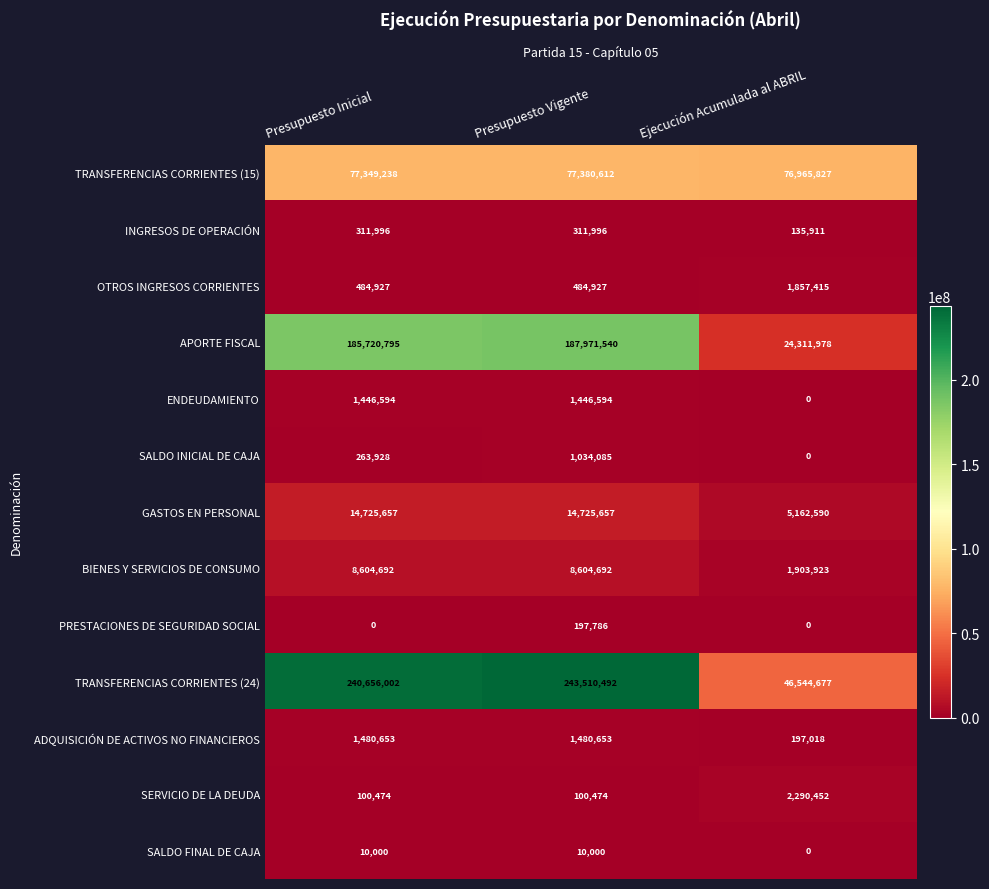

Which category has the lowest value in the TRANSFERENCIAS CORRIENTES (24) series?

Ejecución Acumulada al ABRIL